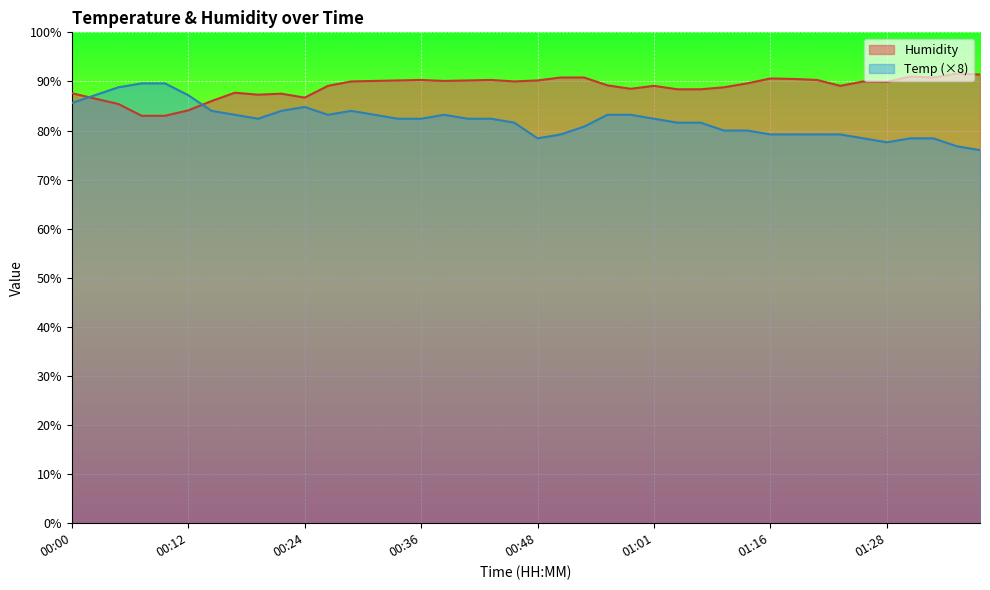

Does the chart display data point markers on the line(s)?

No